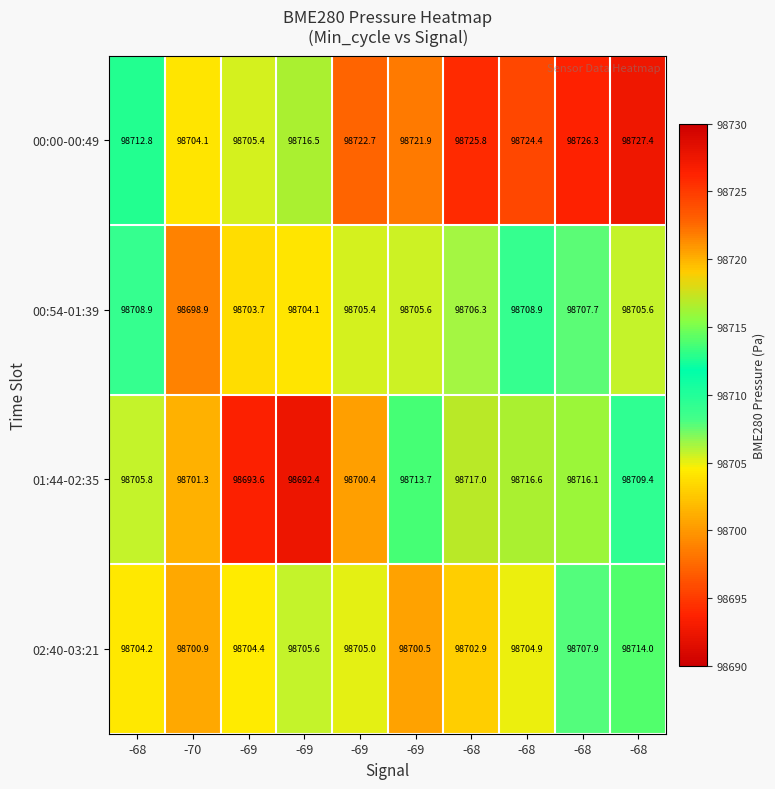

Which series has the largest range (max minus min)?

01:44-02:35